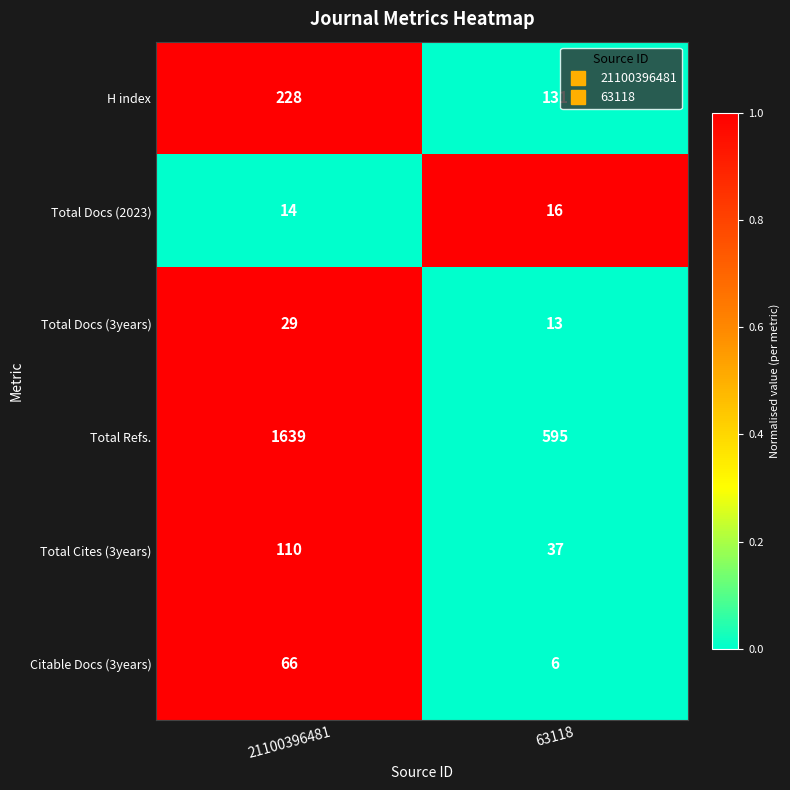

Between 21100396481 and 63118, which series saw the biggest shift?

Total Refs.